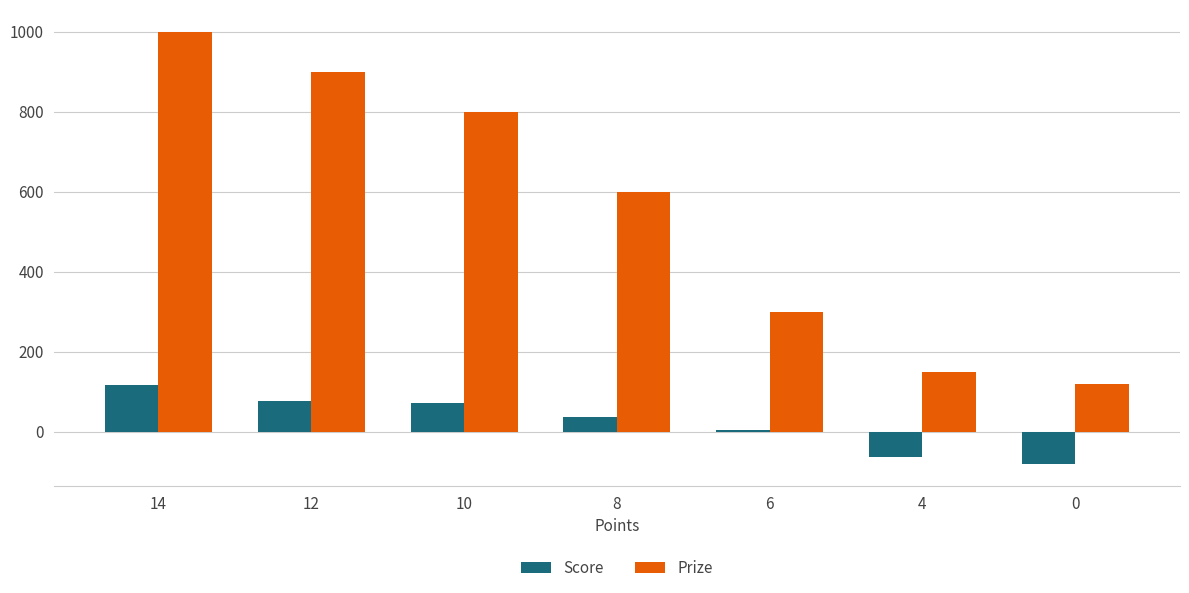

What is the difference between the Score values at 0 and 4?

17